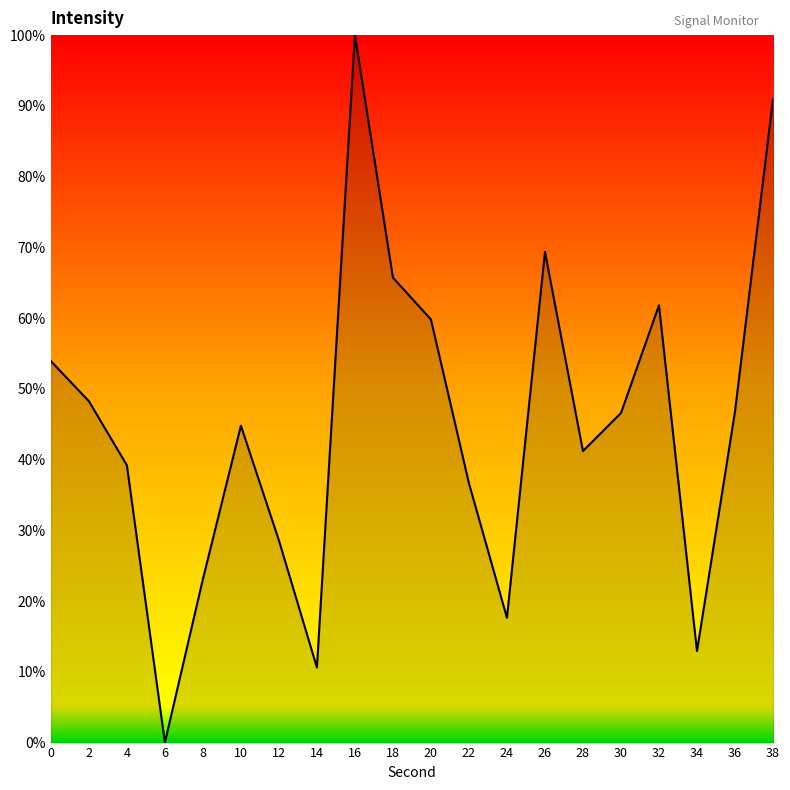

What is the difference between the values at 22 and 20?

23.2